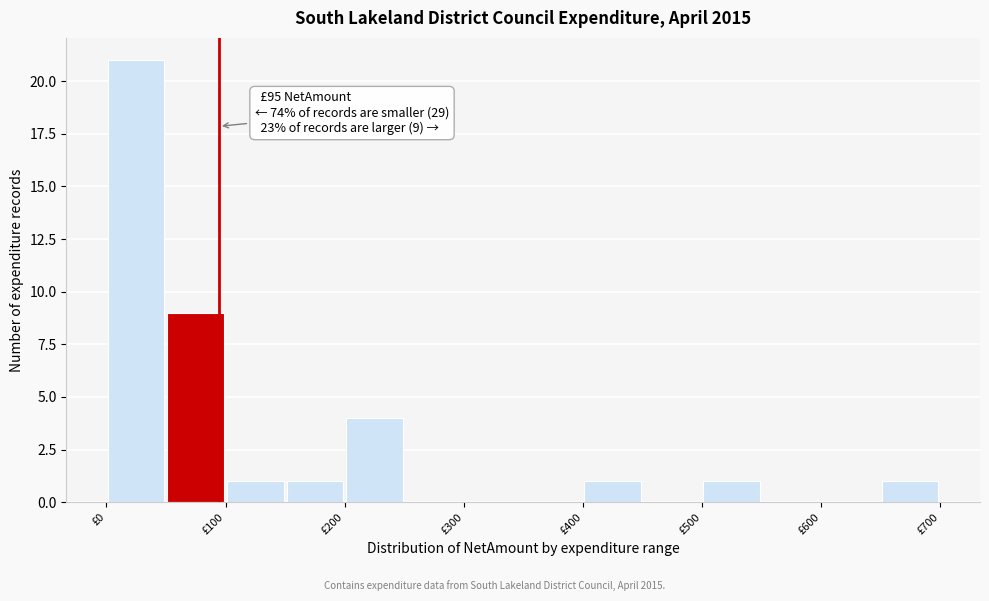

Which range on the x-axis has the tallest bar?

0 to 50